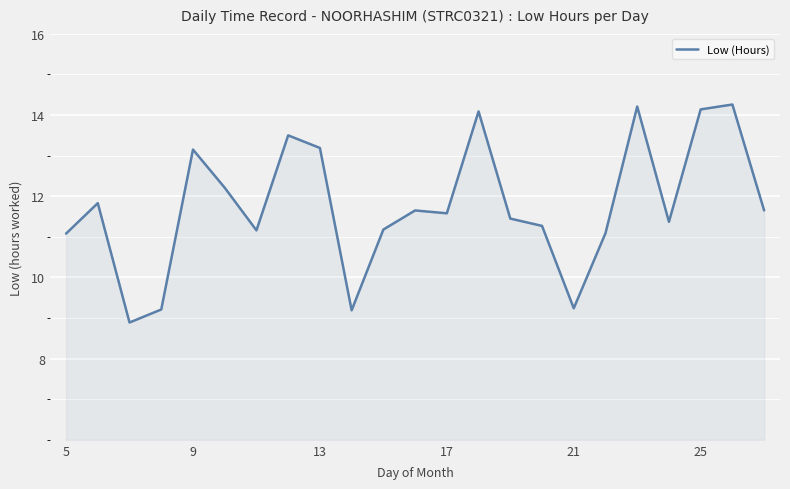

What is the greatest value displayed?

14.3